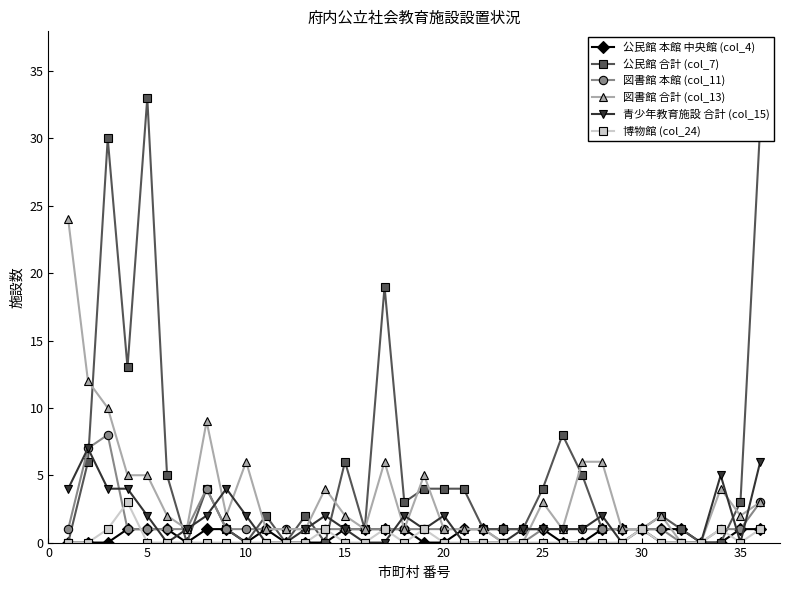

True or false: 青少年教育施設 合計 (col_15) has more than 1 interior local peaks.

True